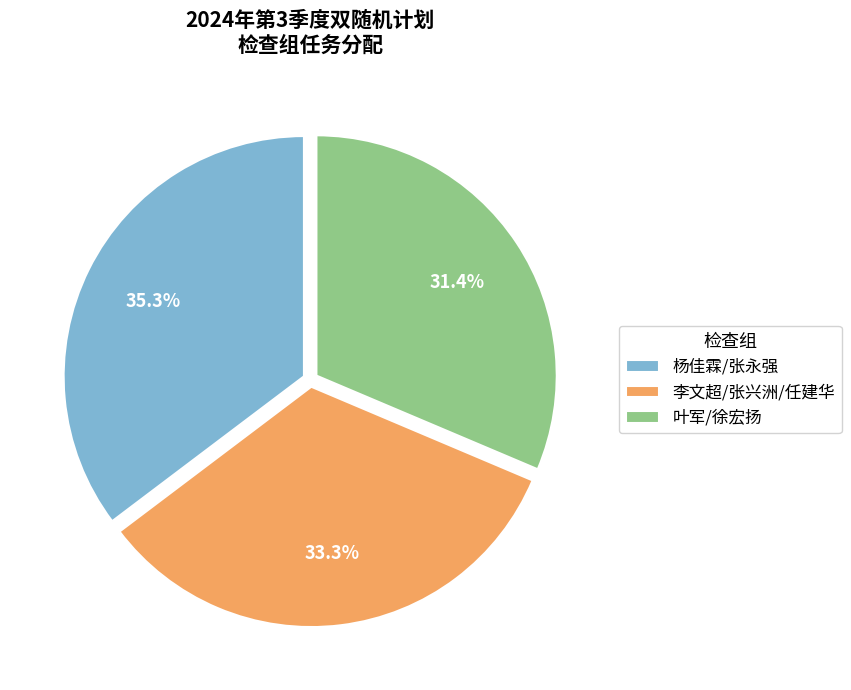

How many segments does this pie chart have?

3